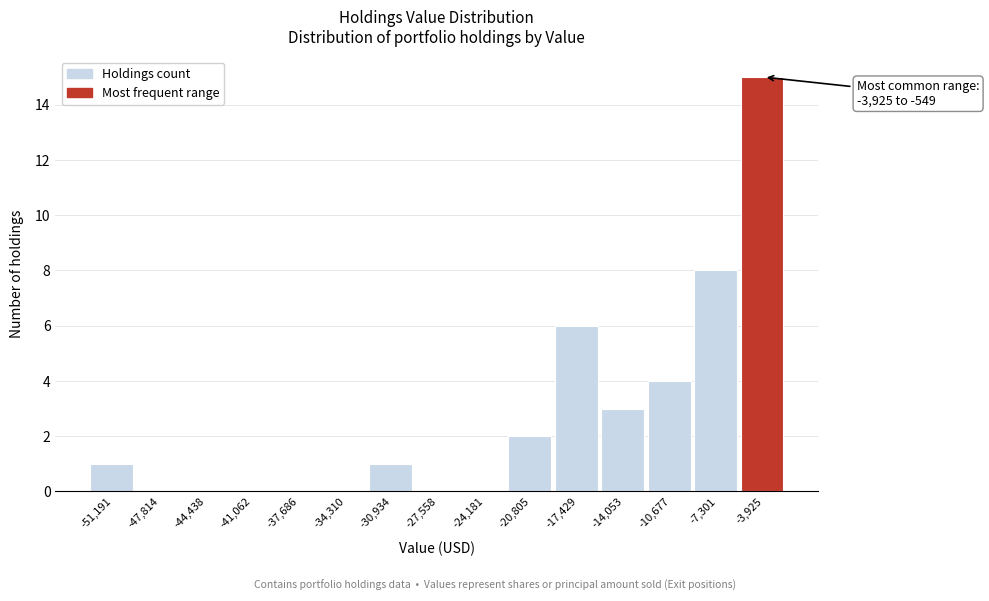

Reading right to left, transcribe all the data shown in this chart.

-3,925=15	-7,301=8	-10,677=4	-14,053=3	-17,429=6	-20,805=2	-24,181=0	-27,558=0	-30,934=1	-34,310=0	-37,686=0	-41,062=0	-44,438=0	-47,814=0	-51,191=1